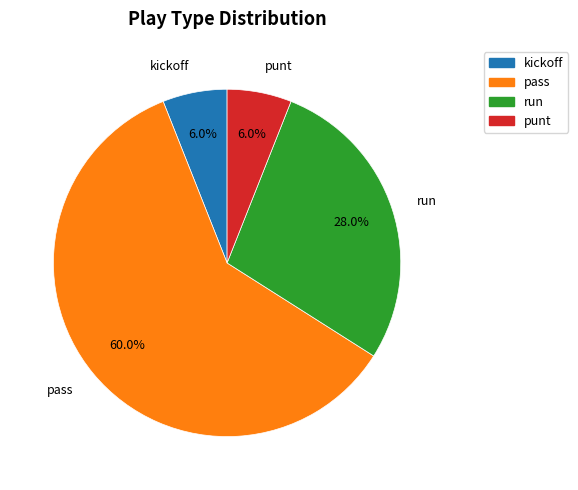

The punt slice represents 1% of the pie. True or false?

False